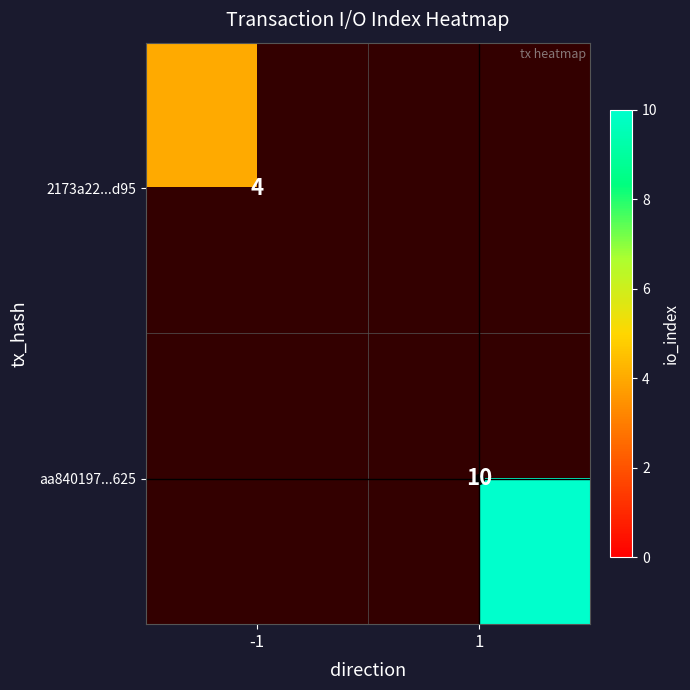

Which category has the highest value across all series?

1